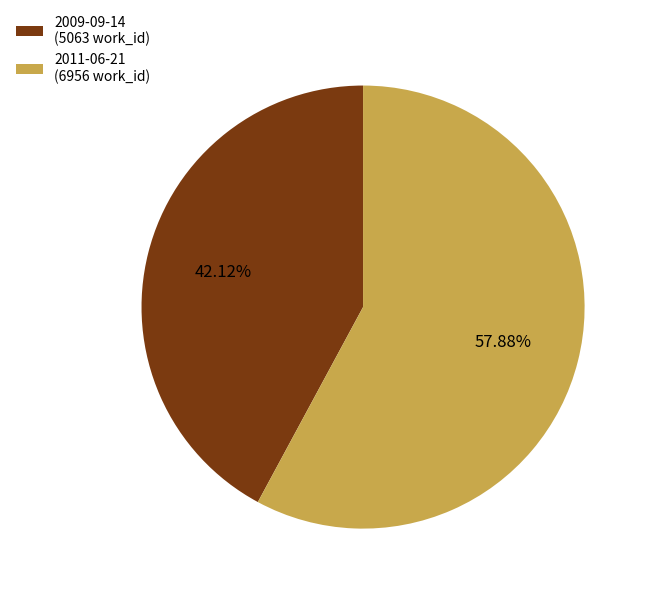

To the nearest percent, what is the difference between the 2009-09-14 and 2011-06-21 slice percentages?

16%